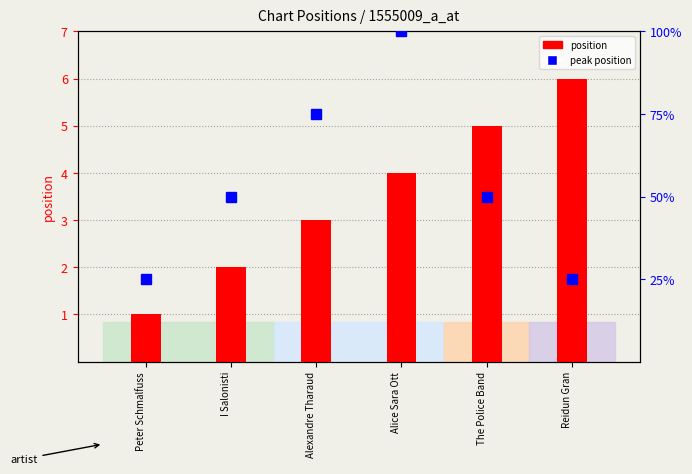

What is the difference between the second highest and second lowest values in the position series?

3